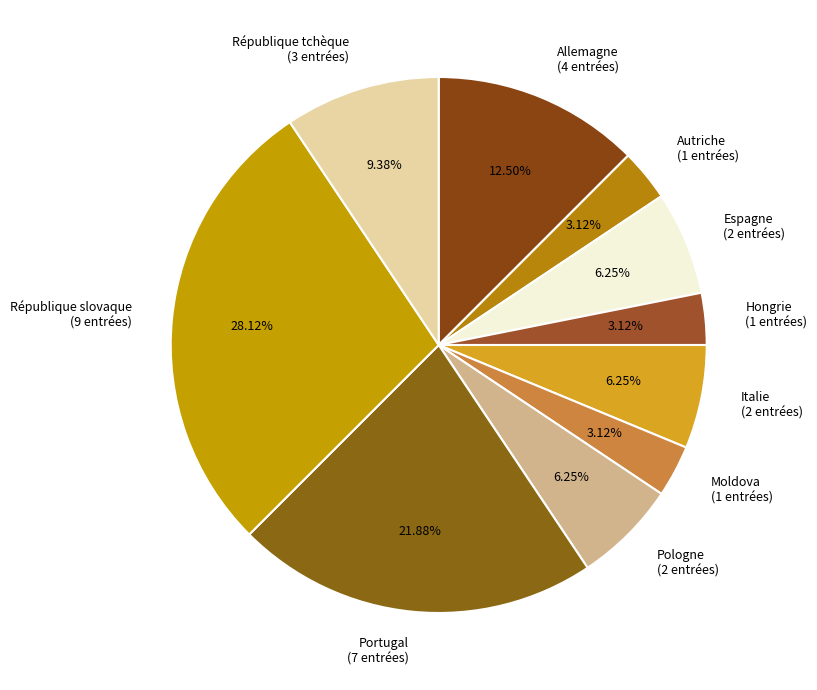

Is there any slice that represents more than half of the pie?

No